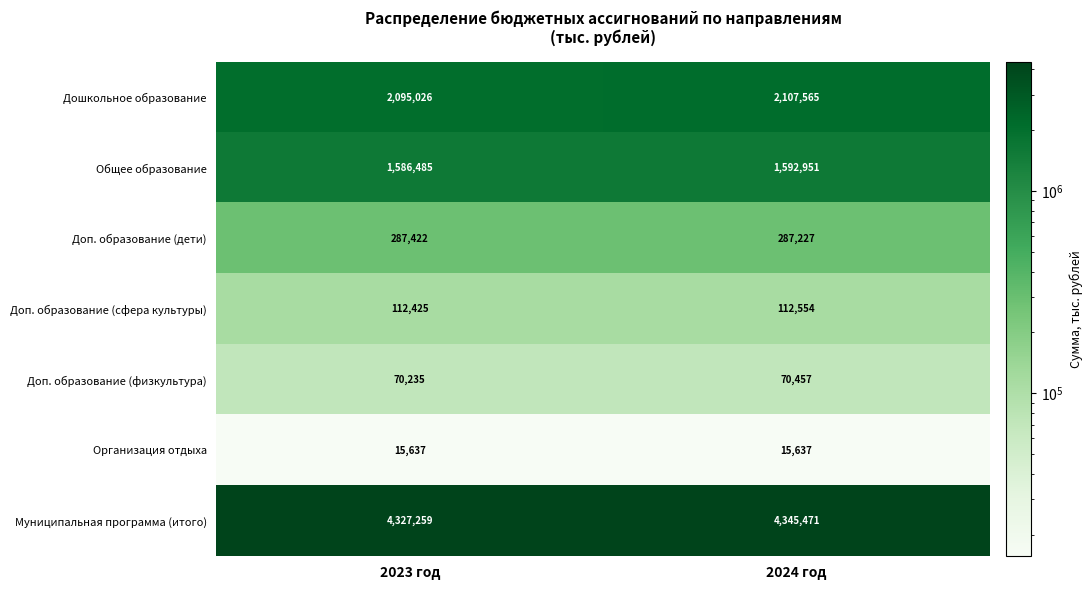

The Муниципальная программа (итого) series shows 4345471 at 2024 год. True or false?

True